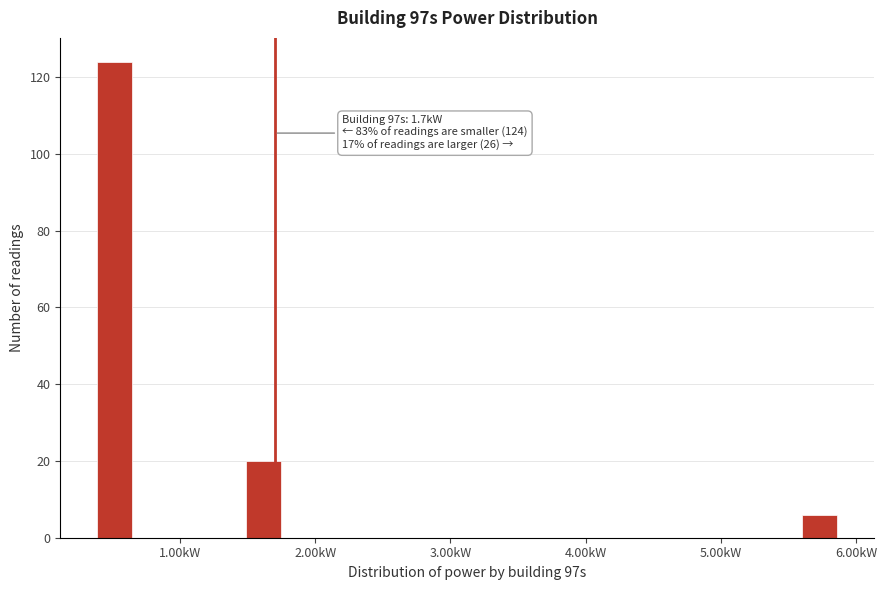

Read against the x-axis, roughly where is the centre of the tallest bar?

0.5